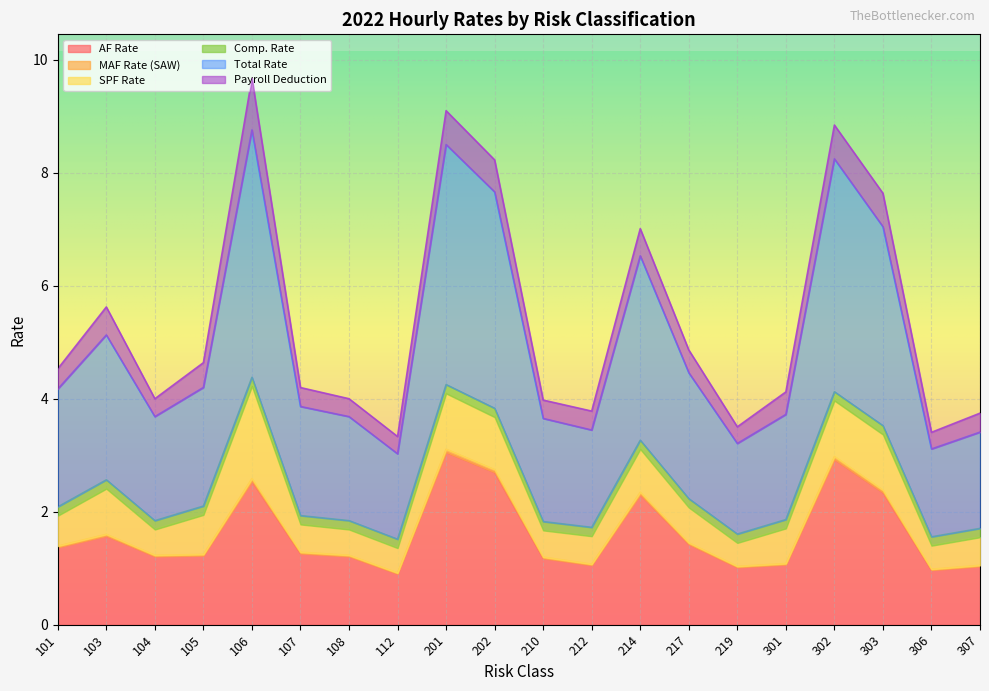

Which has a higher value, 107 or 302?

302